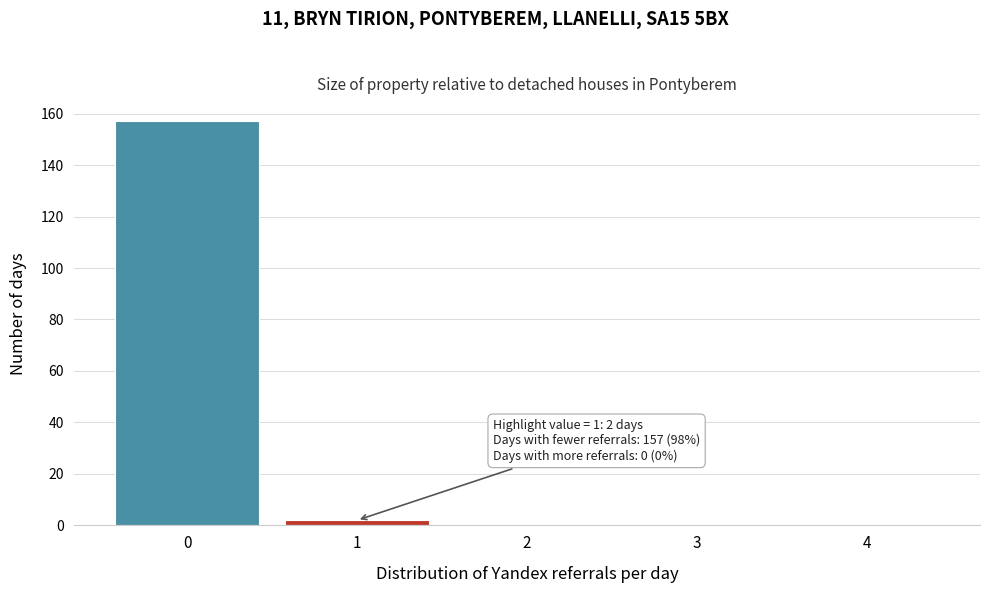

Reading left to right, transcribe all the data shown in this chart.

0=157	1=2	2=0	3=0	4=0